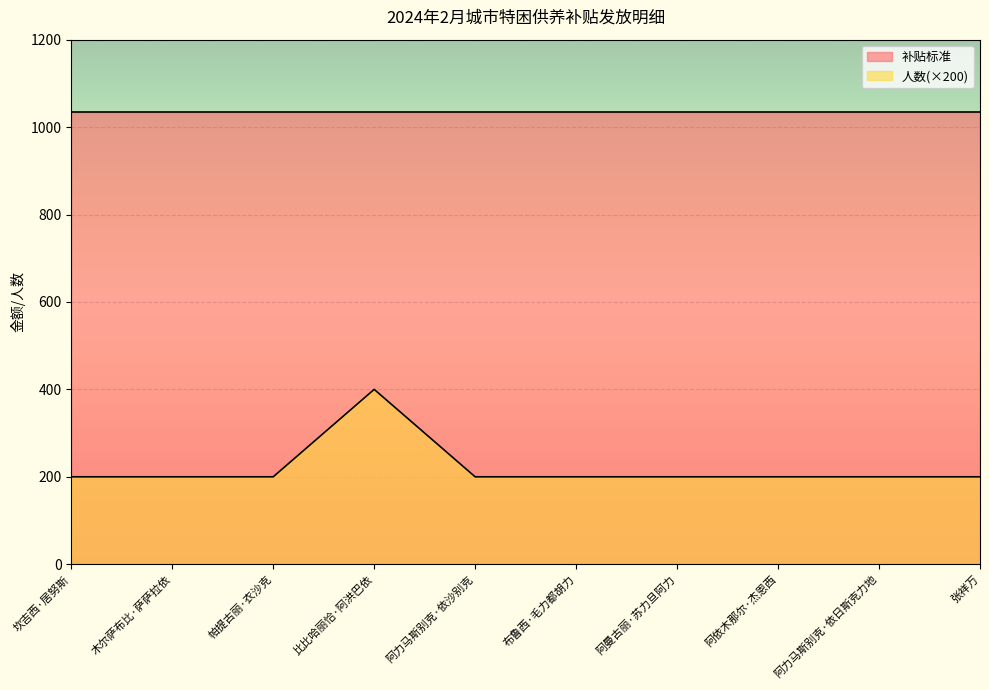

True or false: the data has more than 2 interior local peaks.

False